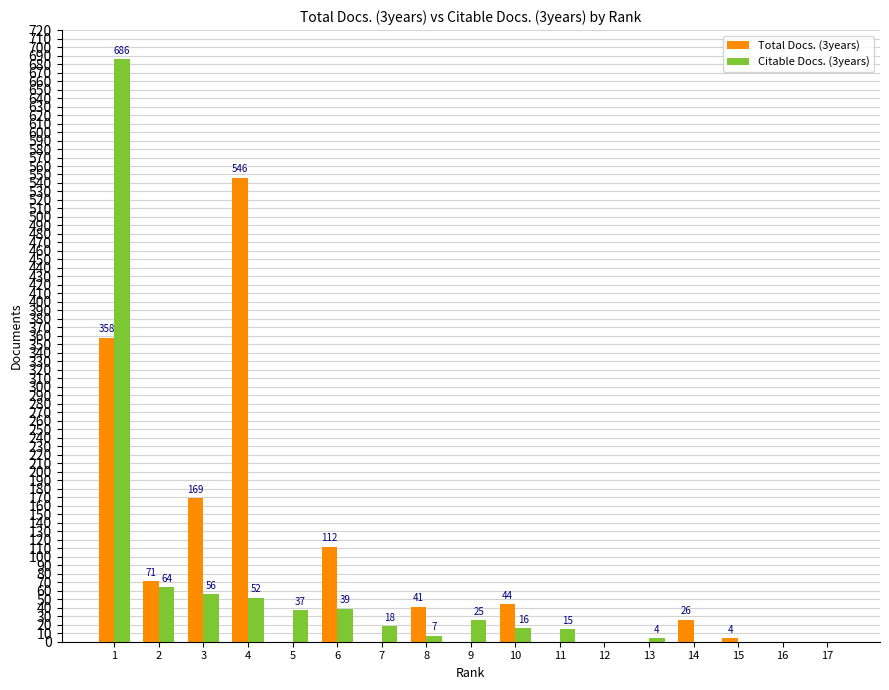

How many data points does each series have?

17